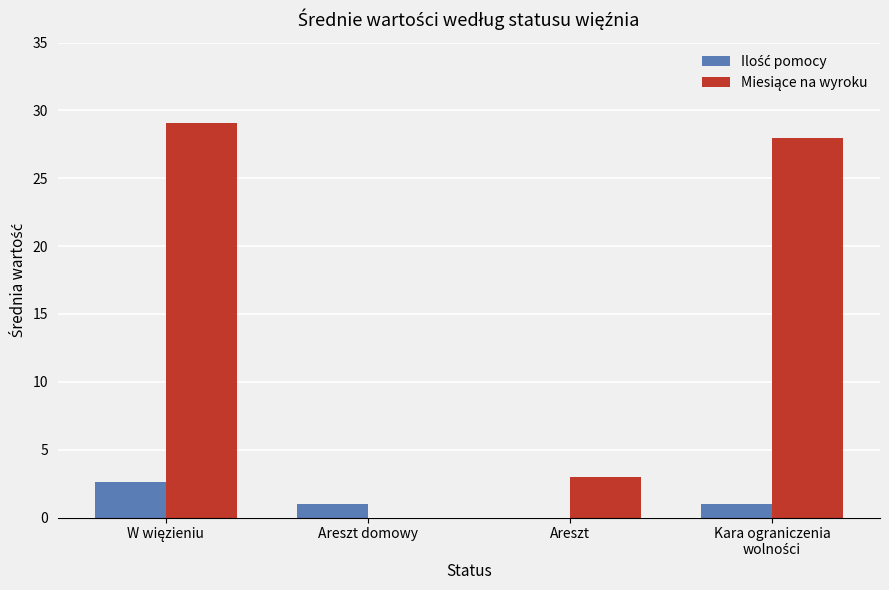

What is the greatest value displayed?

29.1